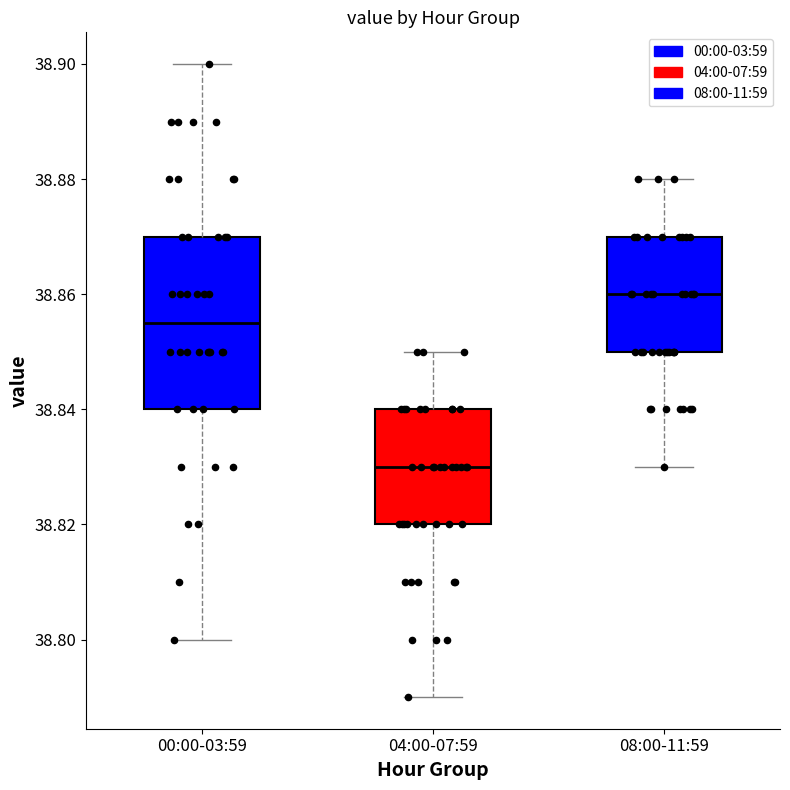

Where is the upper edge of the box for 08:00-11:59 on the y-axis? The values are not printed on the chart, so give them approximately, as read against the axis.

38.870